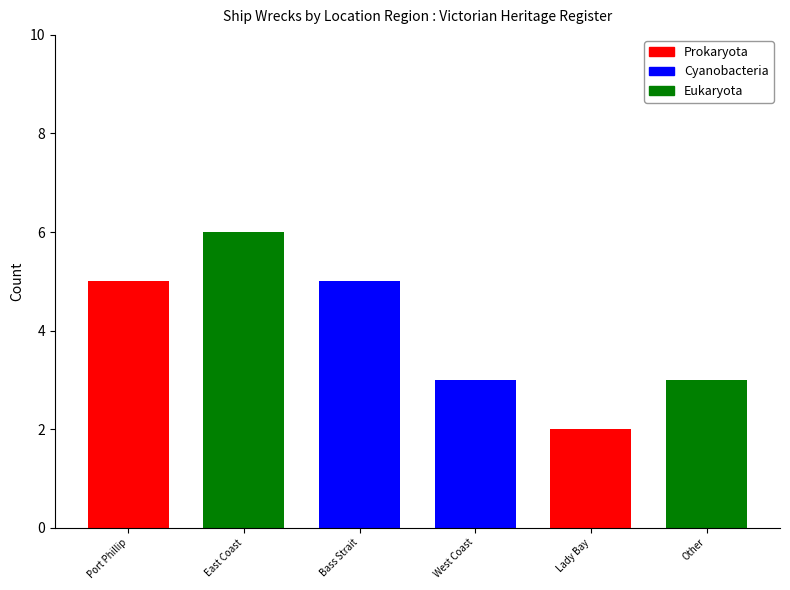

Approximately how many times larger is the value at Port Phillip compared to Lady Bay?

2.5